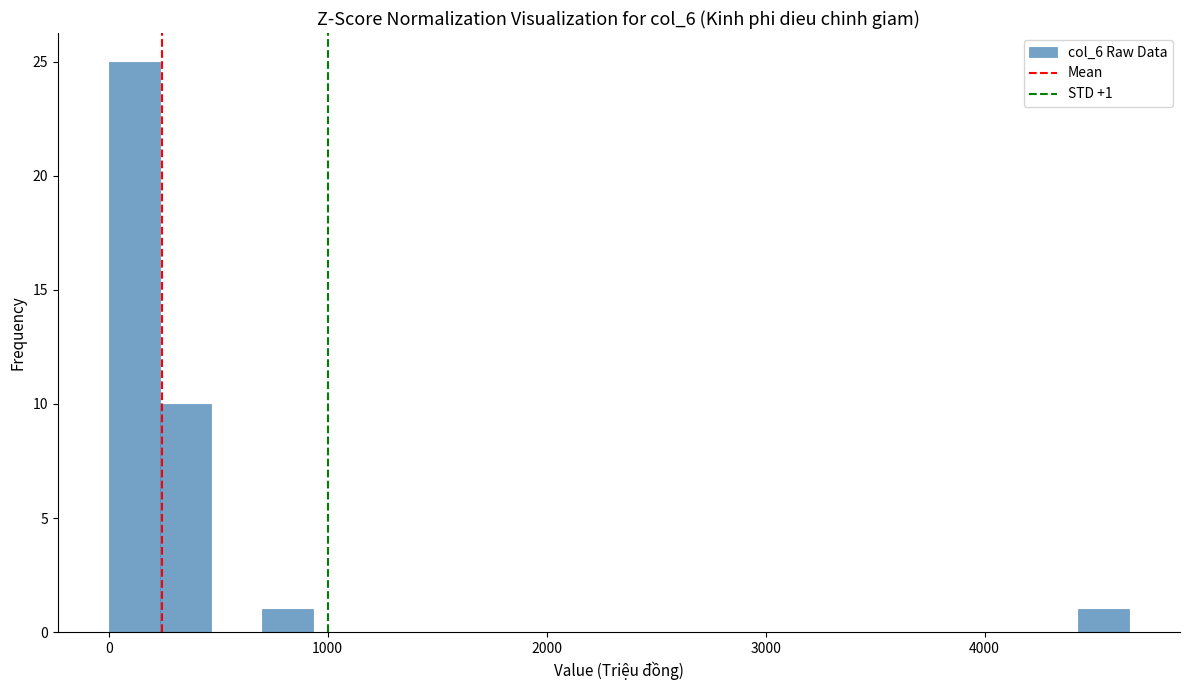

Around what value on the x-axis is the tallest bar? Give the approximate position of its centre, as read against the axis.

100